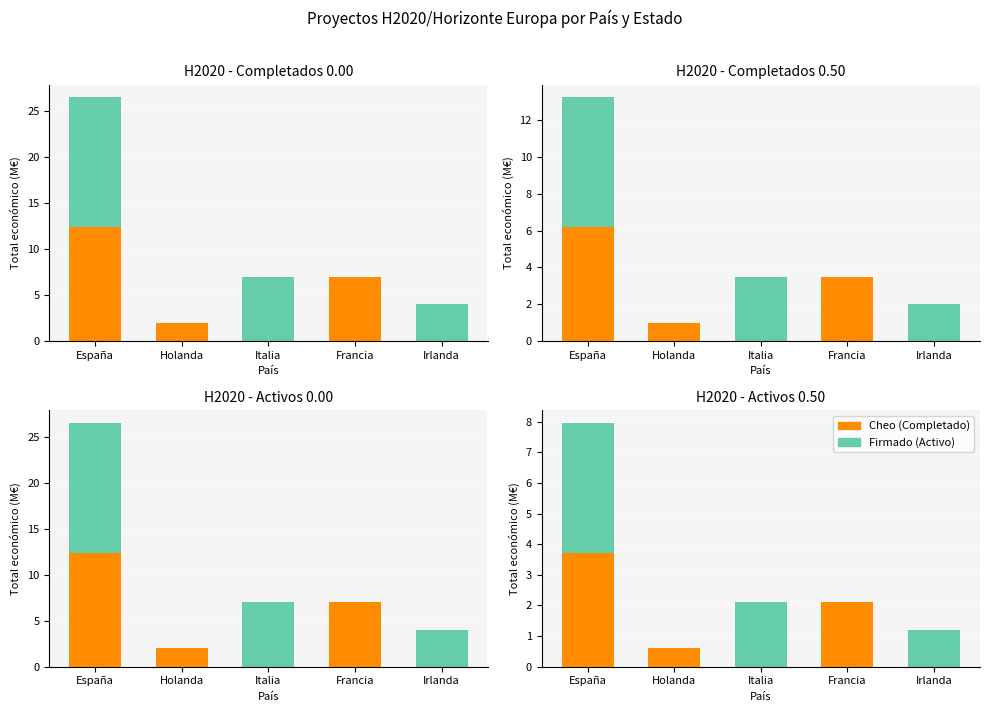

The value of Cheo (Completado) at Irlanda is 2.5. True or false?

False